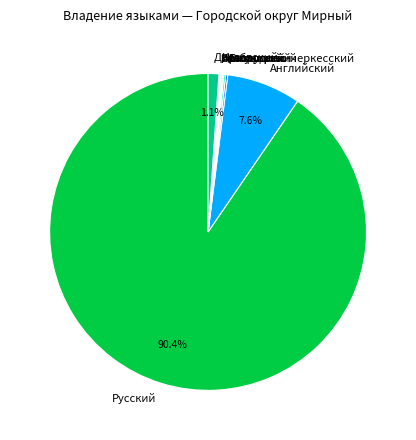

Which category has the biggest portion of the pie?

Русский